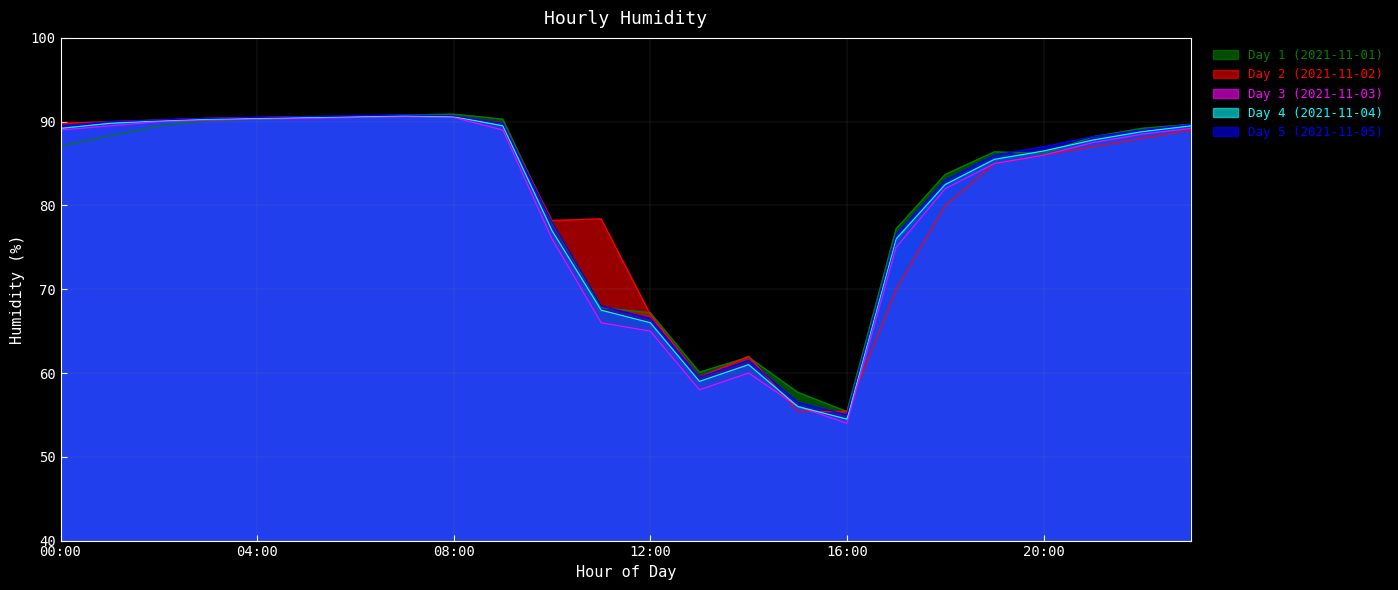

Which category has the lowest value in the Day 5 (2021-11-05) series?

16:00